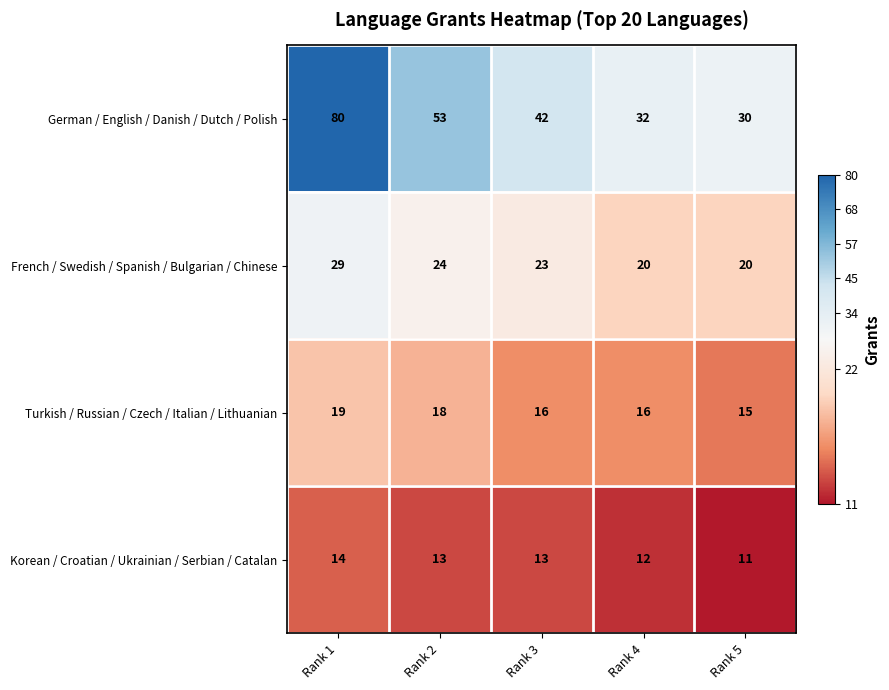

Which series has the largest total across all categories?

German / English / Danish / Dutch / Polish